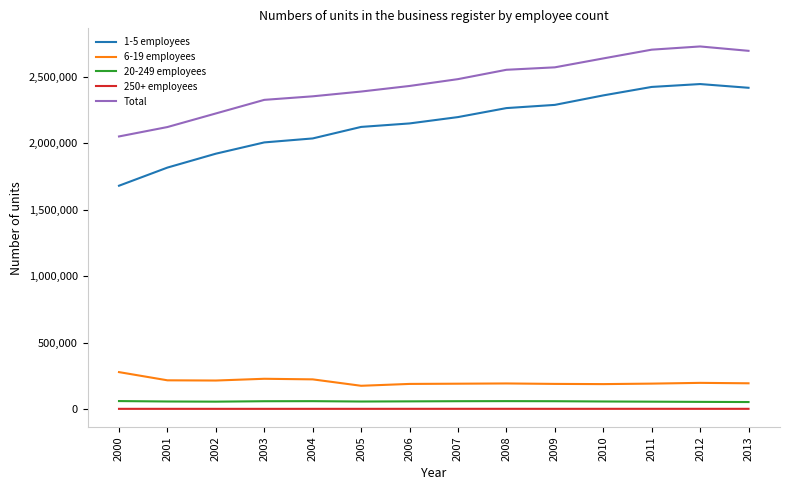

What is the difference between the second highest and second lowest values in the 250+ employees series?

255